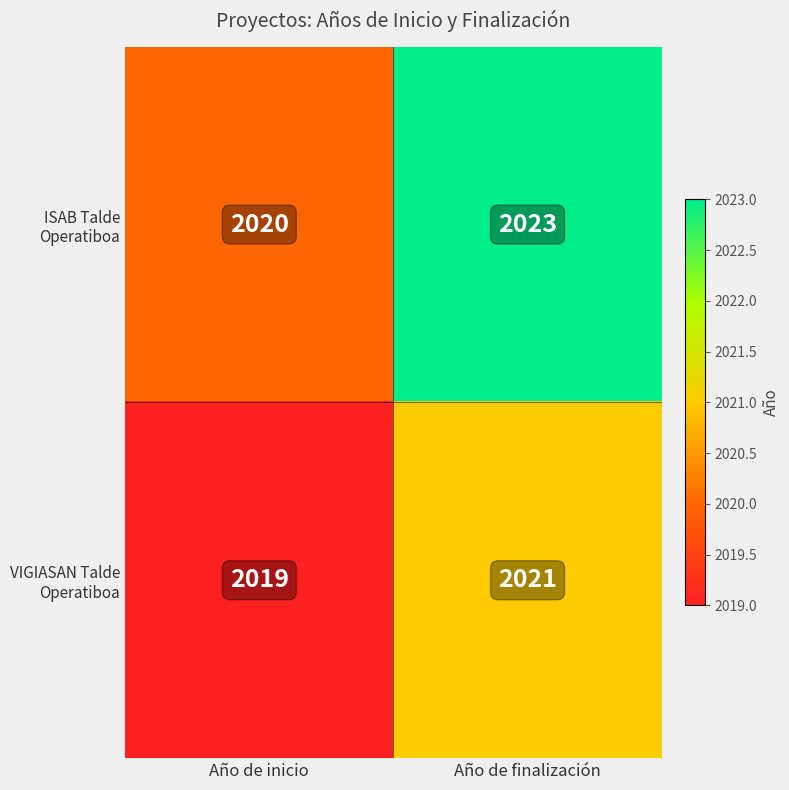

Which label corresponds to the smallest value in the chart?

Año de inicio